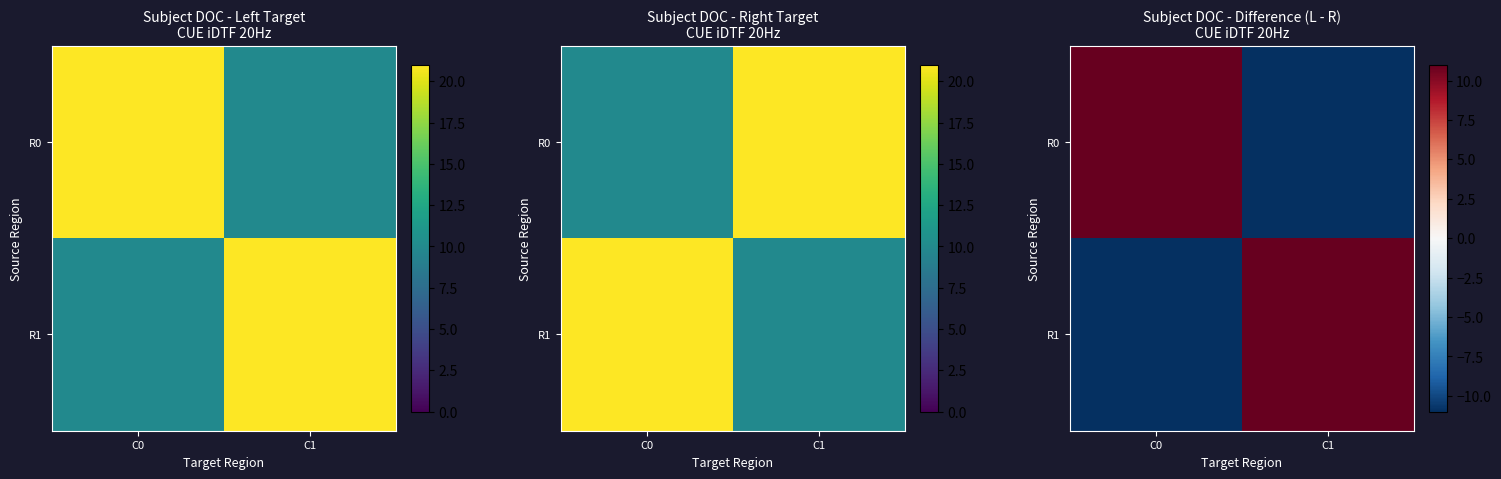

How many negative values does the R1 series have?

1